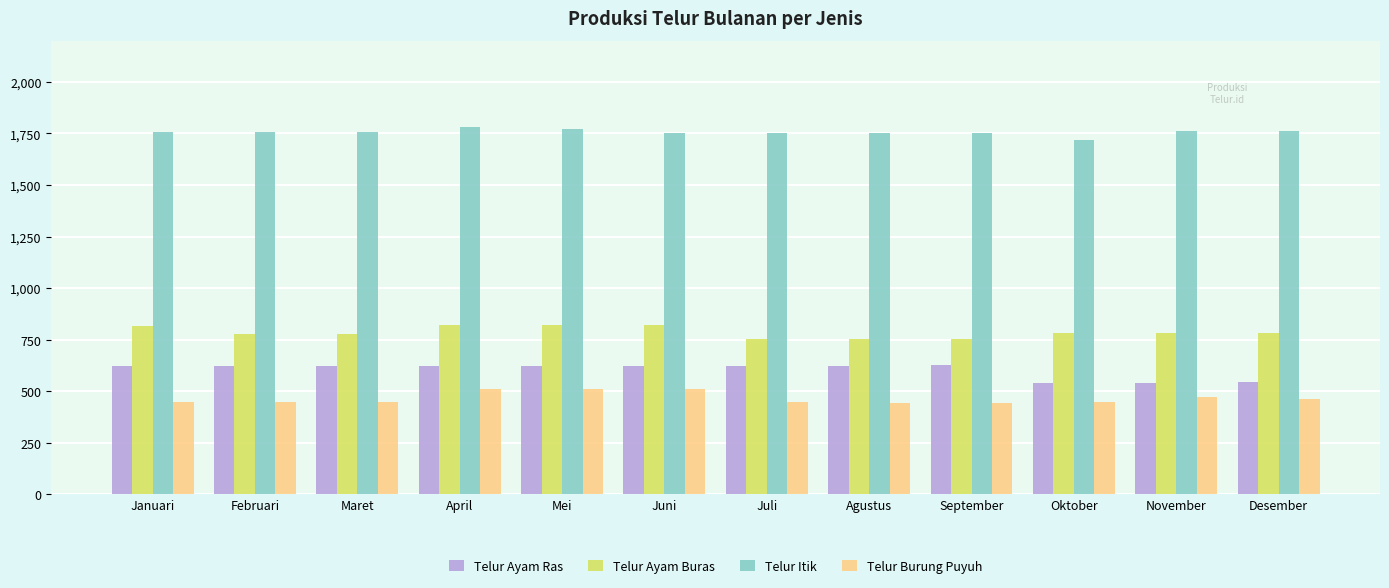

What is the difference between the highest and lowest values at Desember?

1298